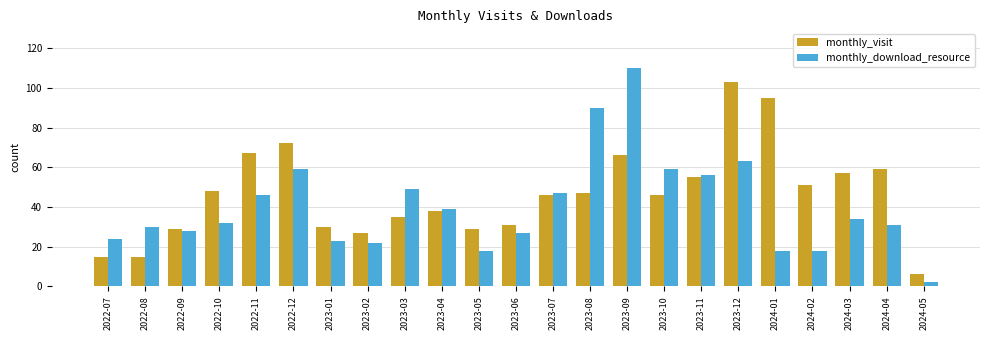

Which series changed the most between 2023-07 and 2023-10?

monthly_download_resource